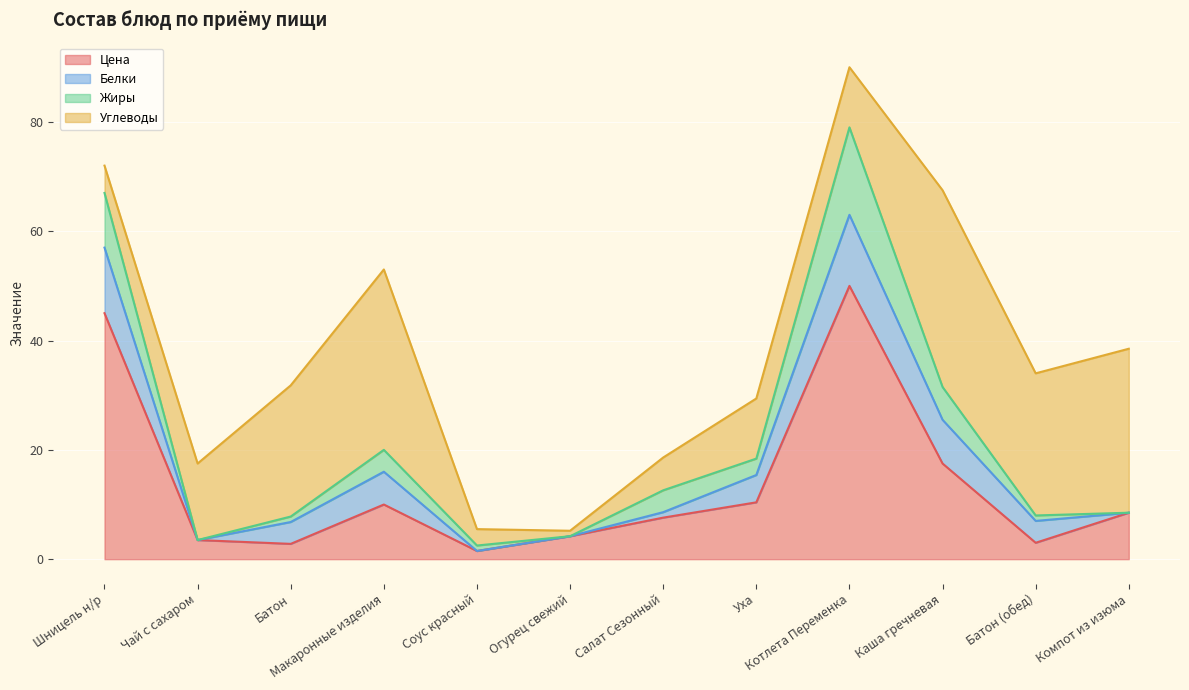

Reading left to right, list all the values displayed in this chart.

Цена: Шницель н/р=45.0	Чай с сахаром=3.5	Батон=2.8	Макаронные изделия=10.0	Соус красный=1.5	Огурец свежий=4.2	Салат Сезонный=7.6	Уха=10.4	Котлета Переменка=50.0	Каша гречневая=17.5	Батон (обед)=3.0	Компот из изюма=8.5
Белки: Шницель н/р=12.0	Чай с сахаром=0.0	Батон=4.0	Макаронные изделия=6.0	Соус красный=0.0	Огурец свежий=0.0	Салат Сезонный=1.0	Уха=5.0	Котлета Переменка=13.0	Каша гречневая=8.0	Батон (обед)=4.0	Компот из изюма=0.0
Жиры: Шницель н/р=10.0	Чай с сахаром=0.0	Батон=1.0	Макаронные изделия=4.0	Соус красный=1.0	Огурец свежий=0.0	Салат Сезонный=4.0	Уха=3.0	Котлета Переменка=16.0	Каша гречневая=6.0	Батон (обед)=1.0	Компот из изюма=0.0
Углеводы: Шницель н/р=5.0	Чай с сахаром=14.0	Батон=24.0	Макаронные изделия=33.0	Соус красный=3.0	Огурец свежий=1.0	Салат Сезонный=6.0	Уха=11.0	Котлета Переменка=11.0	Каша гречневая=36.0	Батон (обед)=26.0	Компот из изюма=30.0